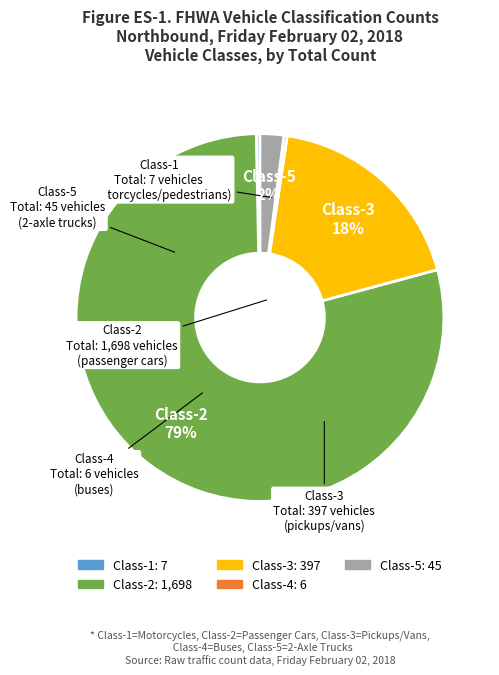

To the nearest percent, what is the average slice percentage?

20%